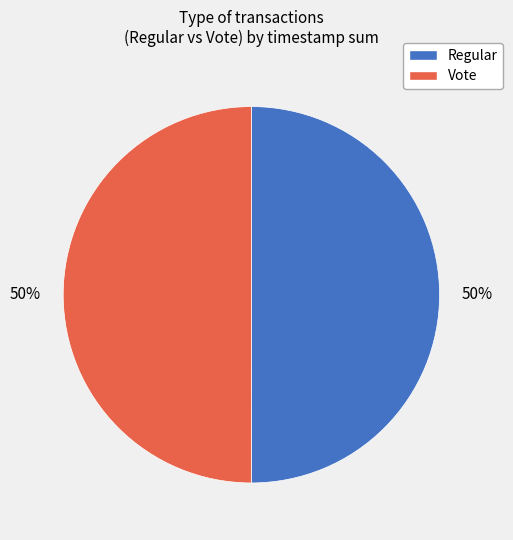

To the nearest percent, what is the average slice percentage?

50%